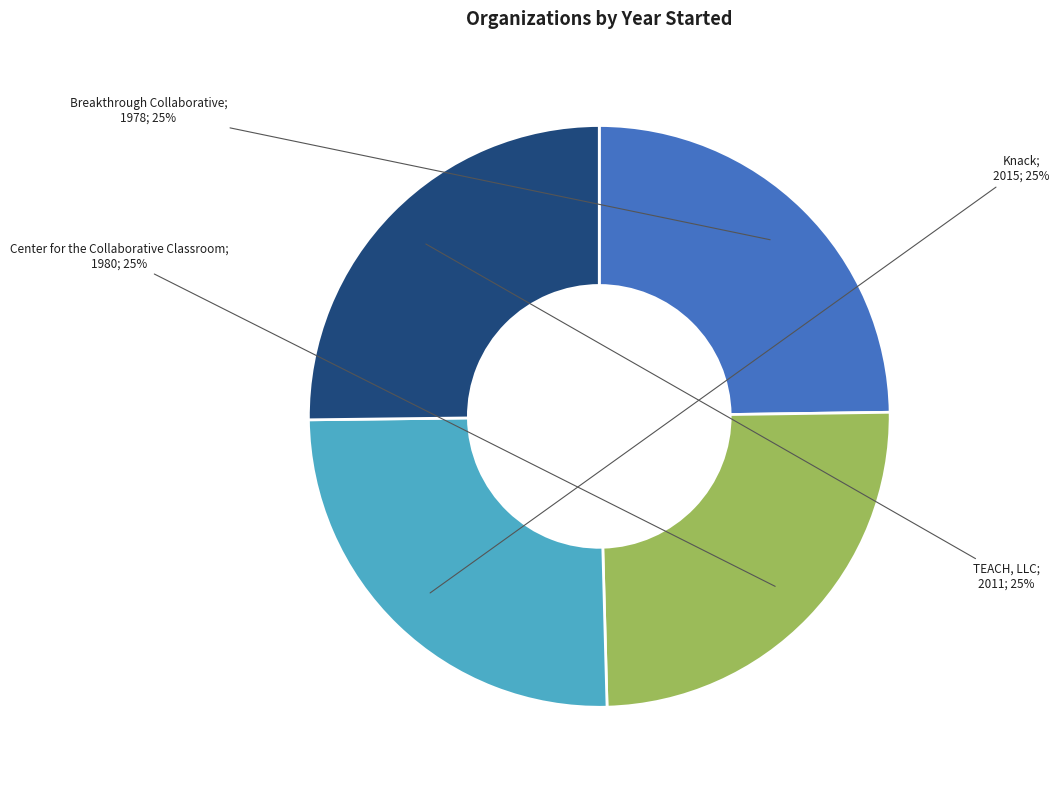

Is there a majority slice in this chart?

No